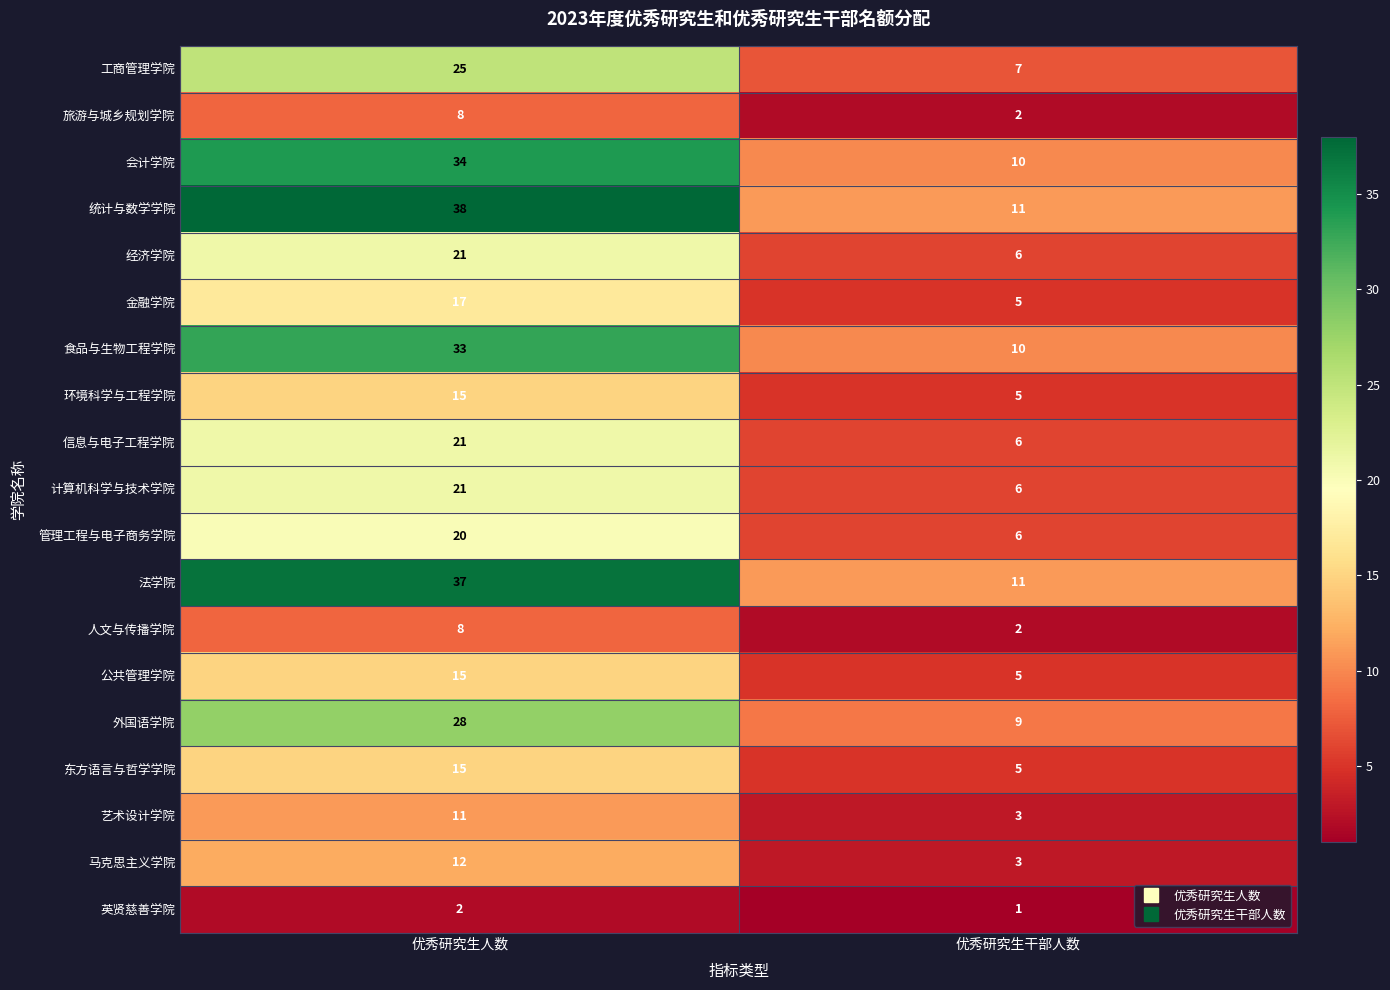

Rank the categories by 马克思主义学院 value from highest to lowest.

优秀研究生人数, 优秀研究生干部人数